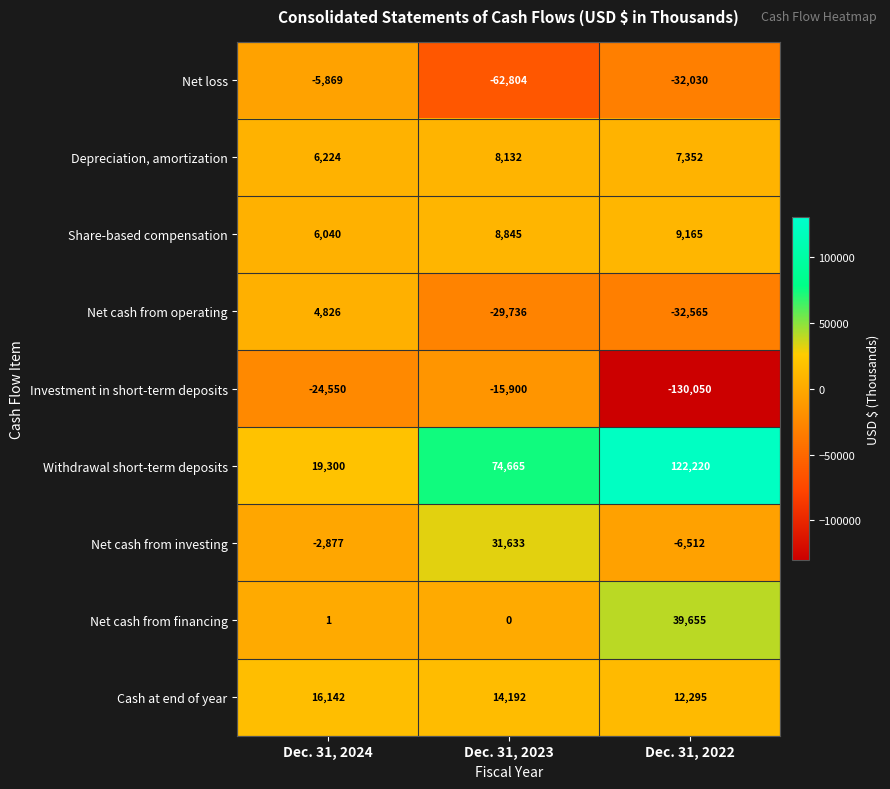

Where does the Net cash from investing series first go above -2877?

Dec. 31, 2023